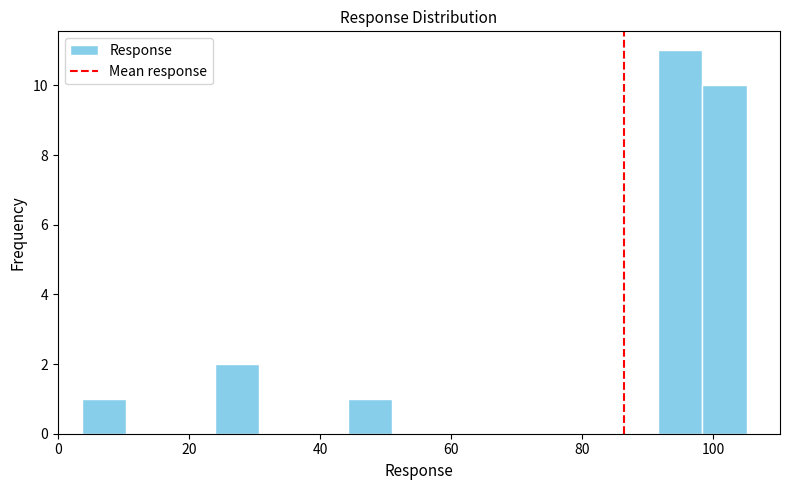

Around what value on the x-axis is the tallest bar? Give the approximate position of its centre, as read against the axis.

94